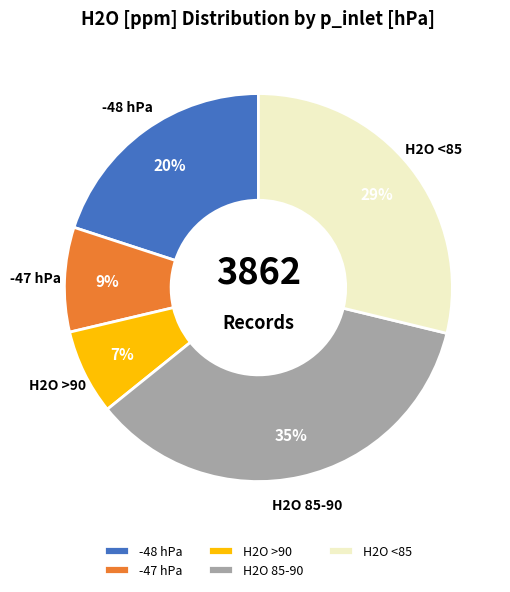

Approximately how many times larger is the value at H2O 85-90 compared to H2O >90?

5.0